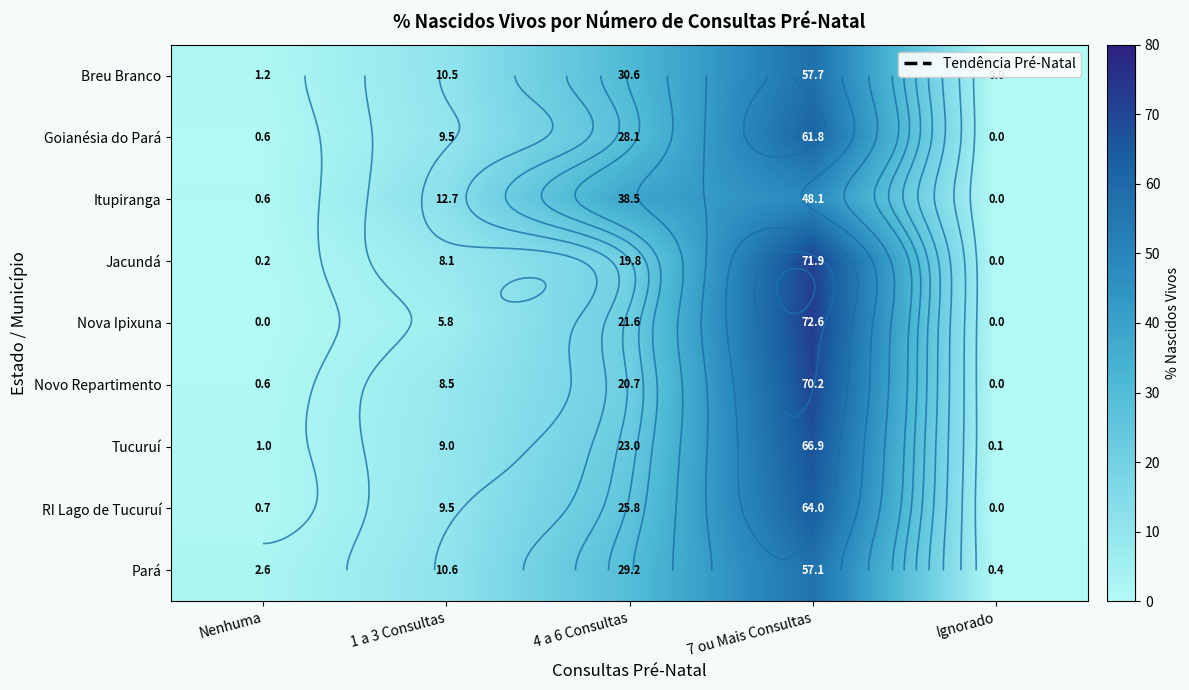

Between Ignorado and 1 a 3 Consultas, which is larger?

1 a 3 Consultas